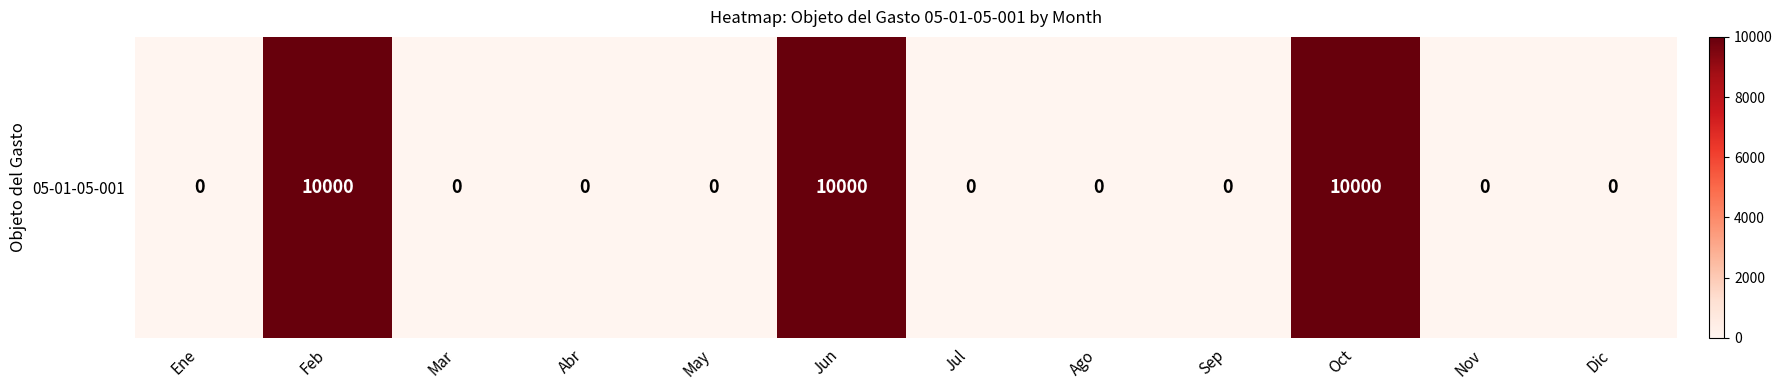

The value at Dic is 0. True or false?

True